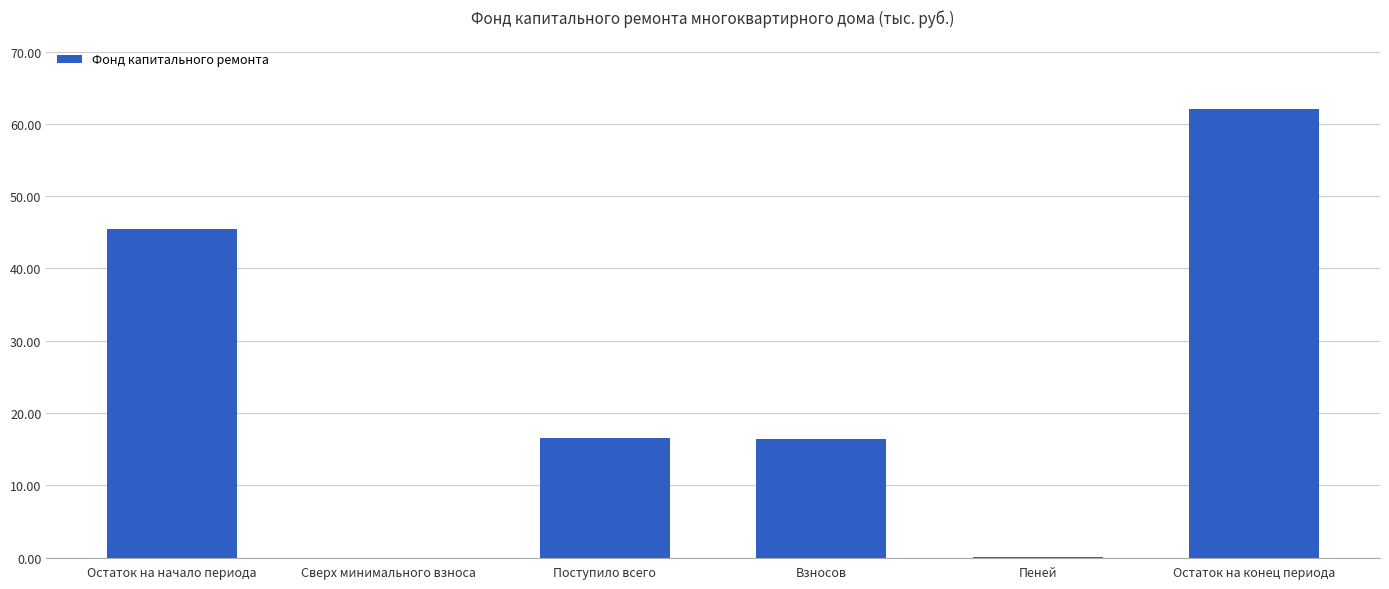

What is the average value?

23.4